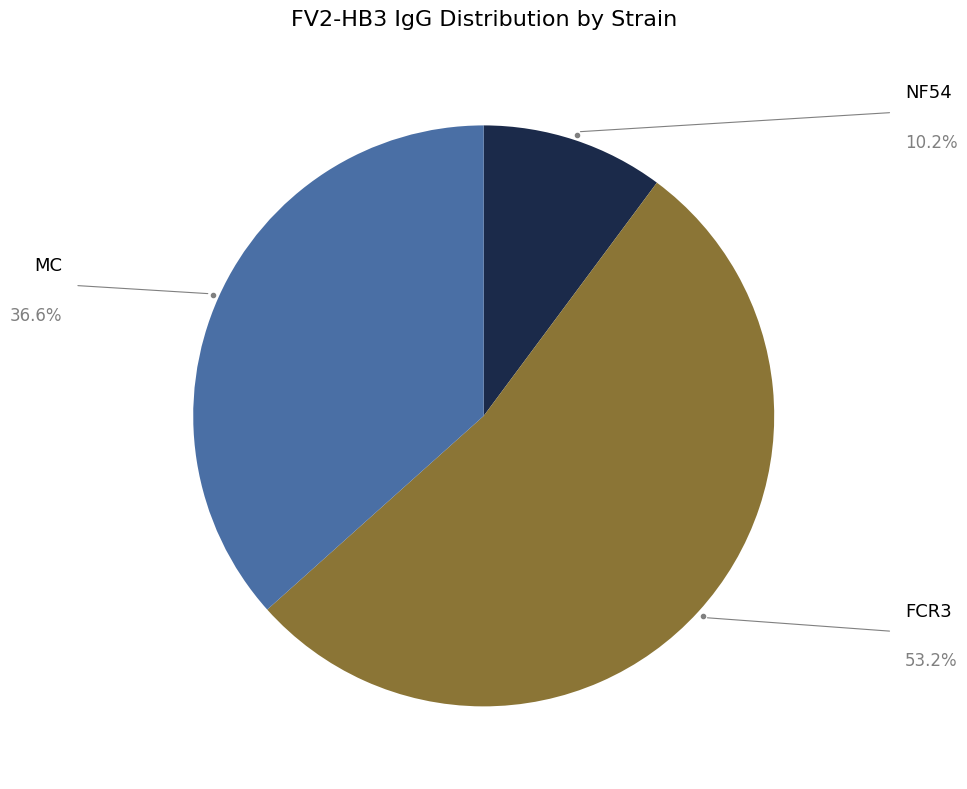

To the nearest percent, what portion does NF54 represent?

10%